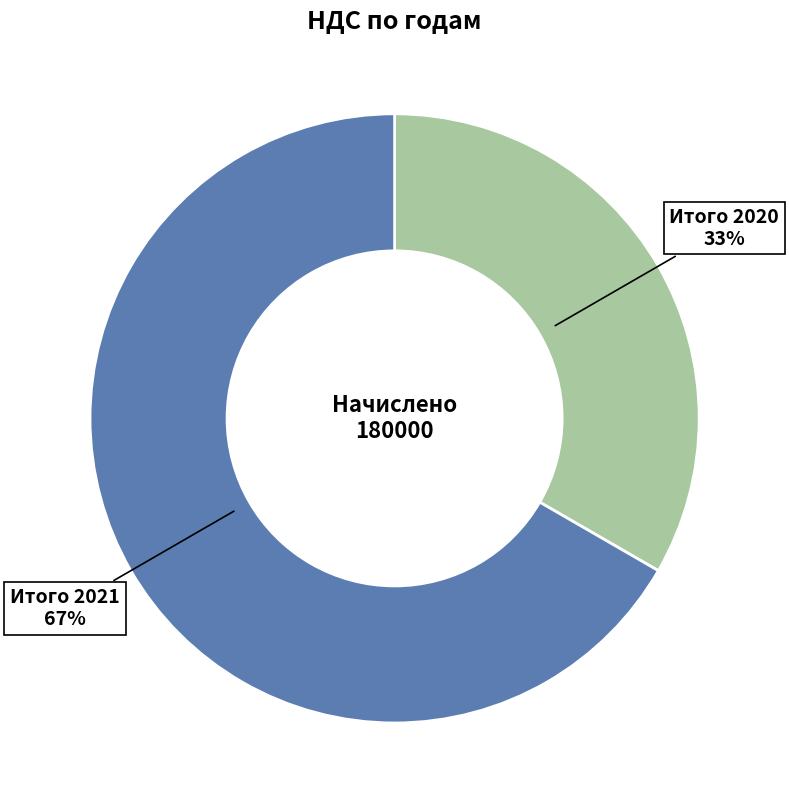

Approximately how many times larger is the value at Итого 2020 compared to Итого 2021?

0.5